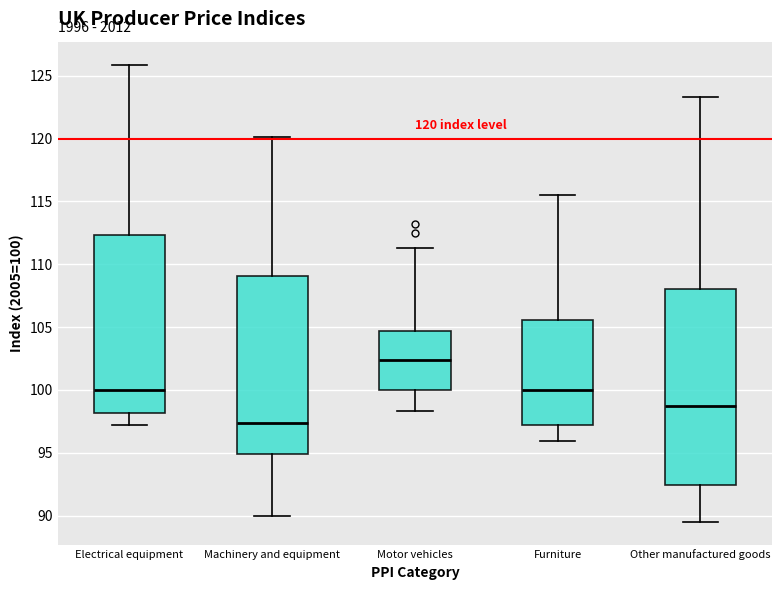

Which box is the tallest, from its lower edge to its upper edge?

Other manufactured goods